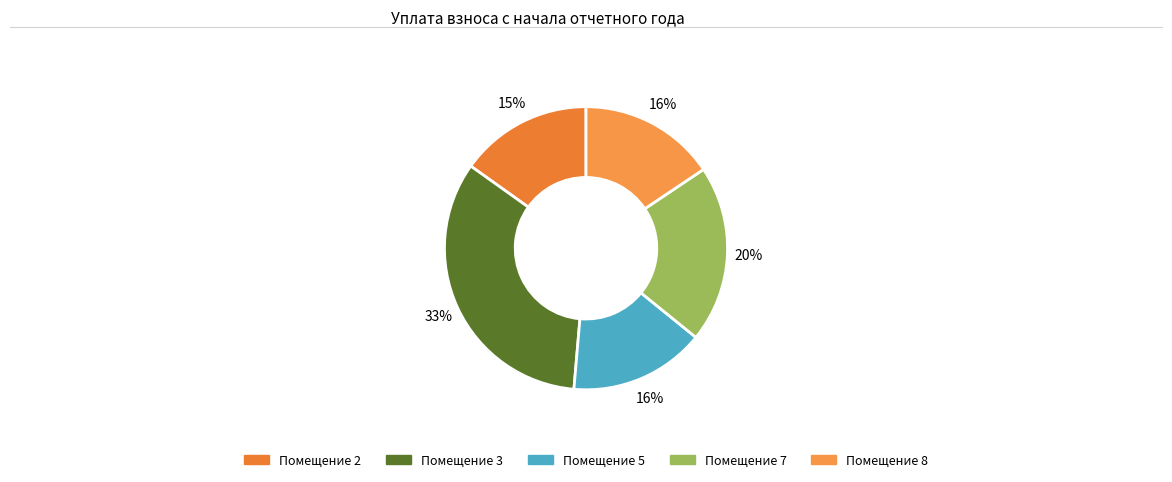

To the nearest percent, what is the average slice percentage?

20%